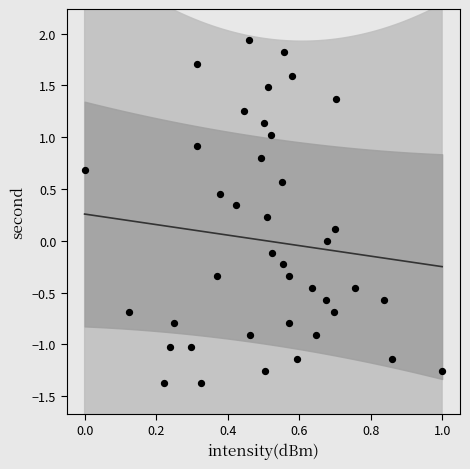

What is the range of X values (max minus min)?

1.0